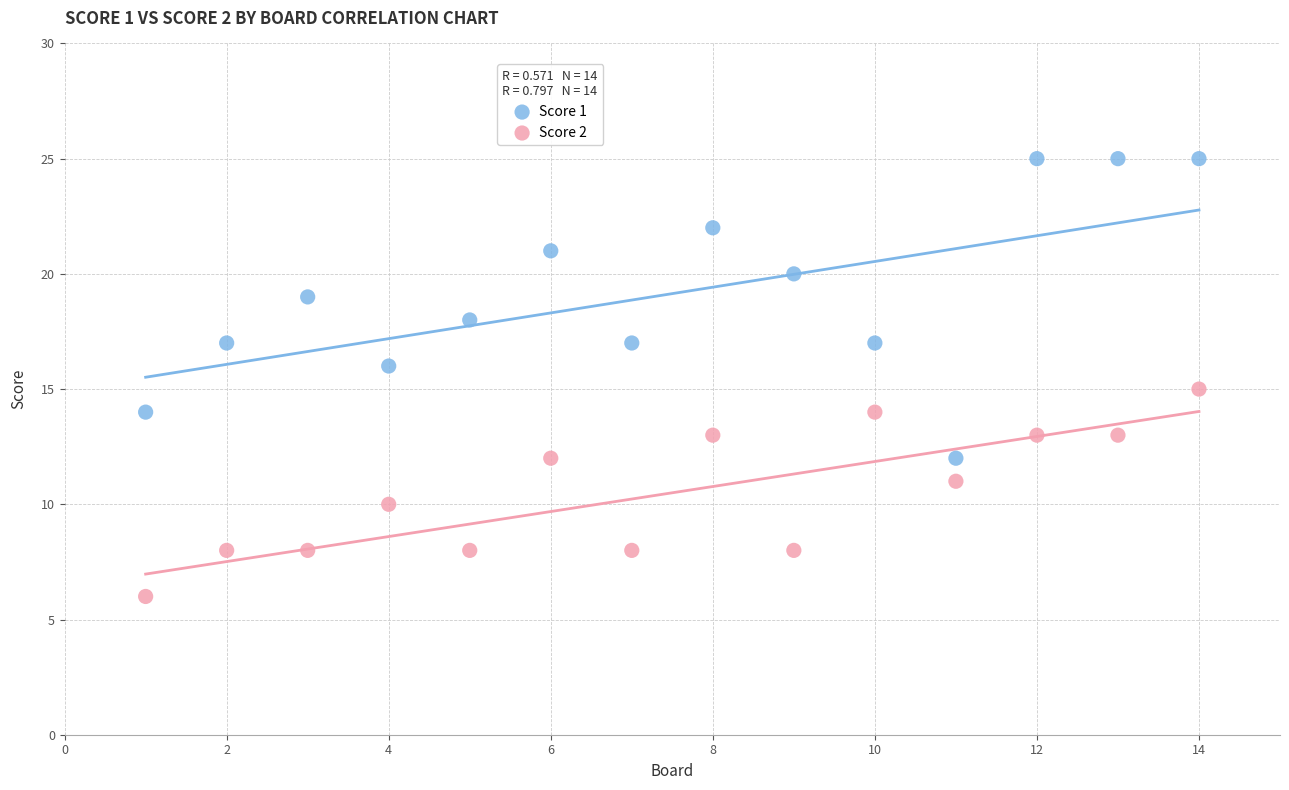

What is the X range (max minus min) for the scatter plot?

13